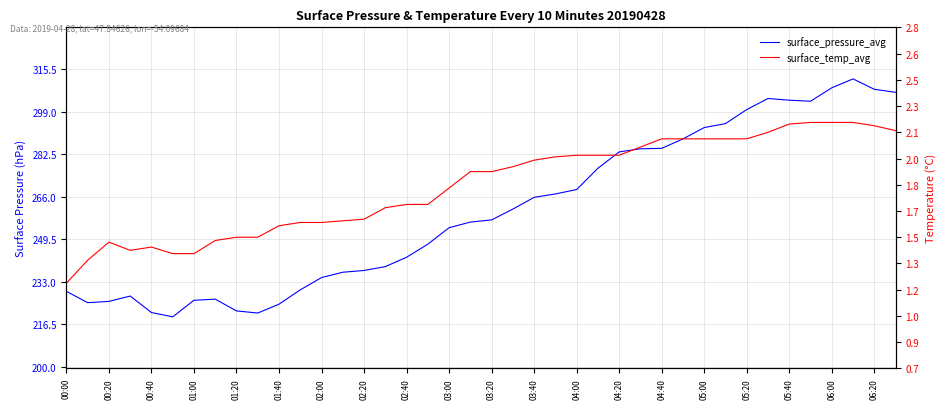

Which series has the largest total across all categories?

surface_pressure_avg